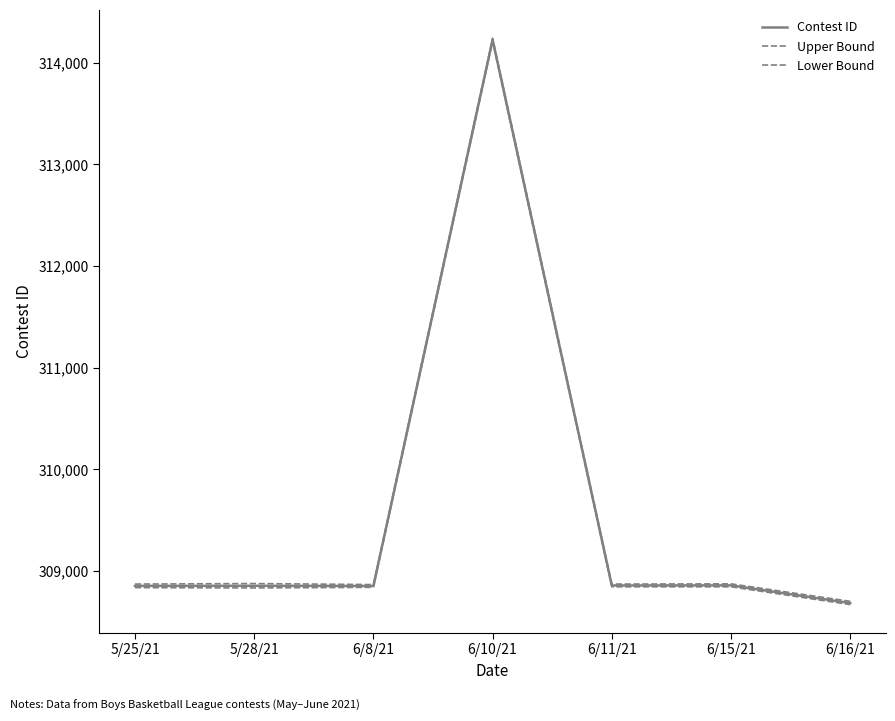

Reading left to right, extract all data points from this chart.

Contest ID: 5/25/21=308852	5/28/21=308853	6/8/21=308851	6/10/21=314225	6/11/21=308856	6/15/21=308857	6/16/21=308683
Upper Bound: 5/25/21=308870	5/28/21=308875	6/8/21=308865	6/10/21=314240	6/11/21=308870	6/15/21=308872	6/16/21=308700
Lower Bound: 5/25/21=308835	5/28/21=308832	6/8/21=308838	6/10/21=314210	6/11/21=308843	6/15/21=308843	6/16/21=308668